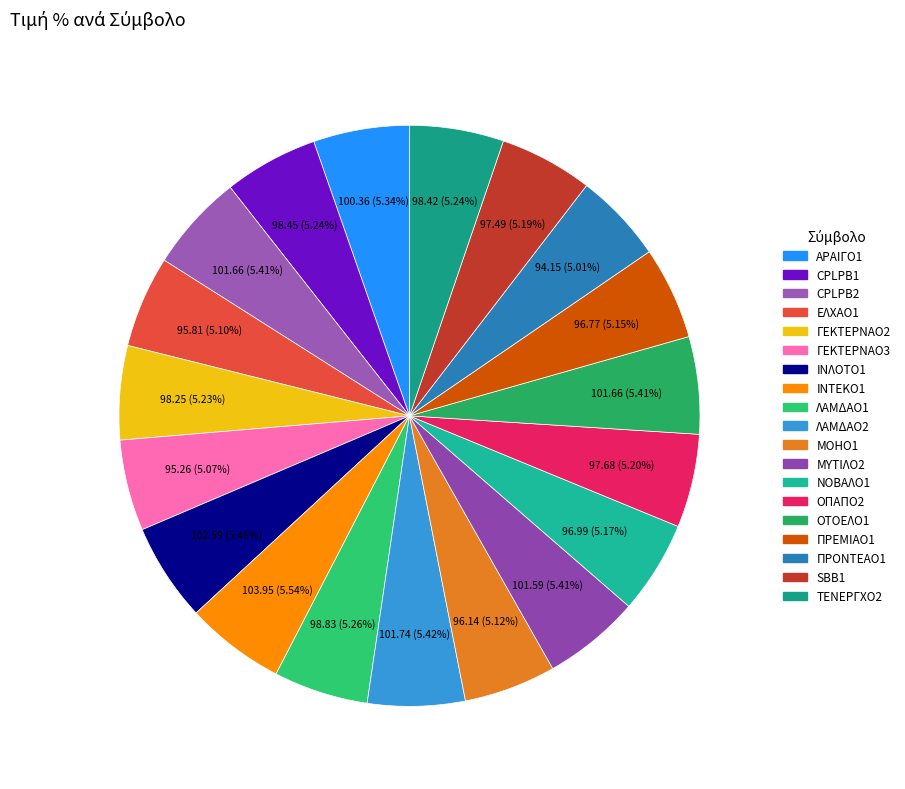

Between CPLPB1 and CPLPB2, which is larger?

CPLPB2